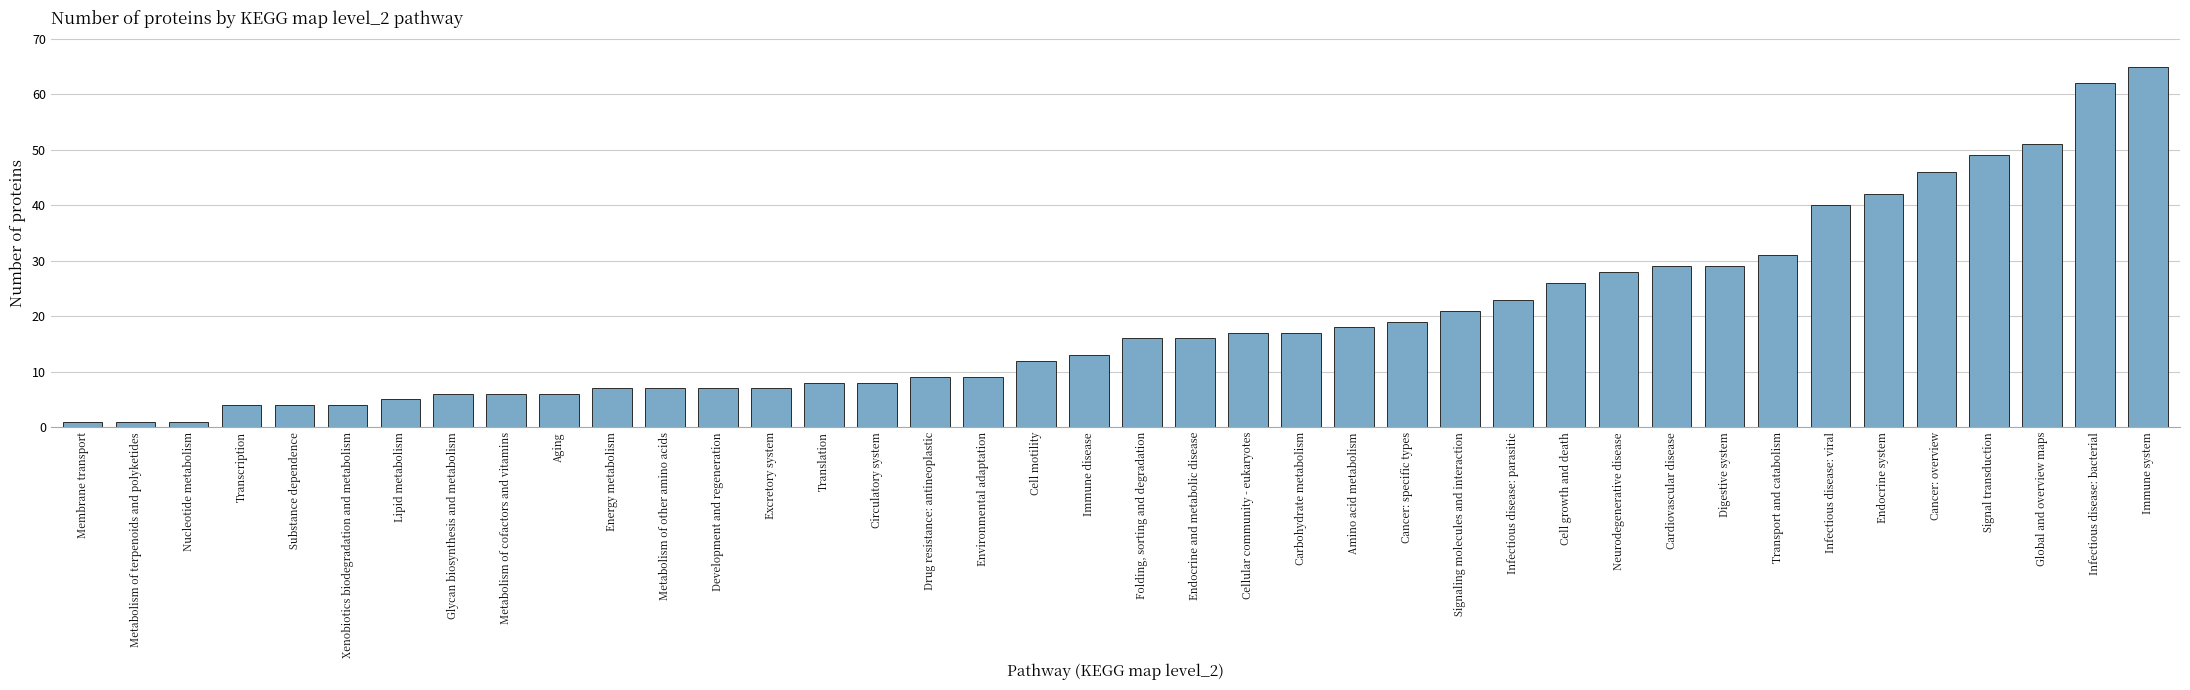

What is the label of the 23rd bar from the right?

Environmental adaptation